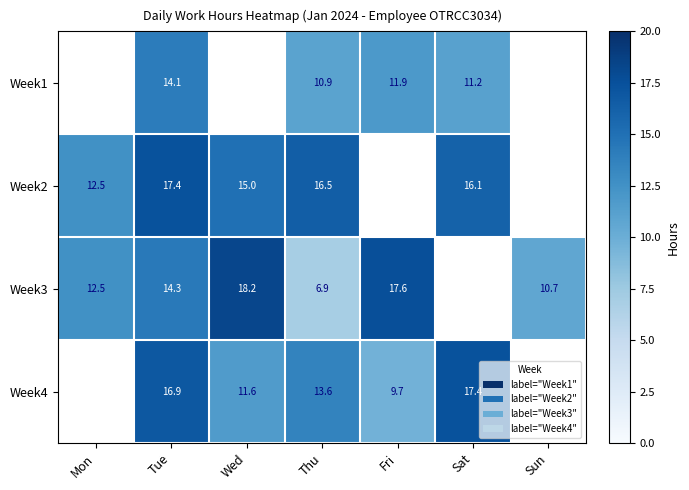

What is the total value across all series at Tue?

62.7